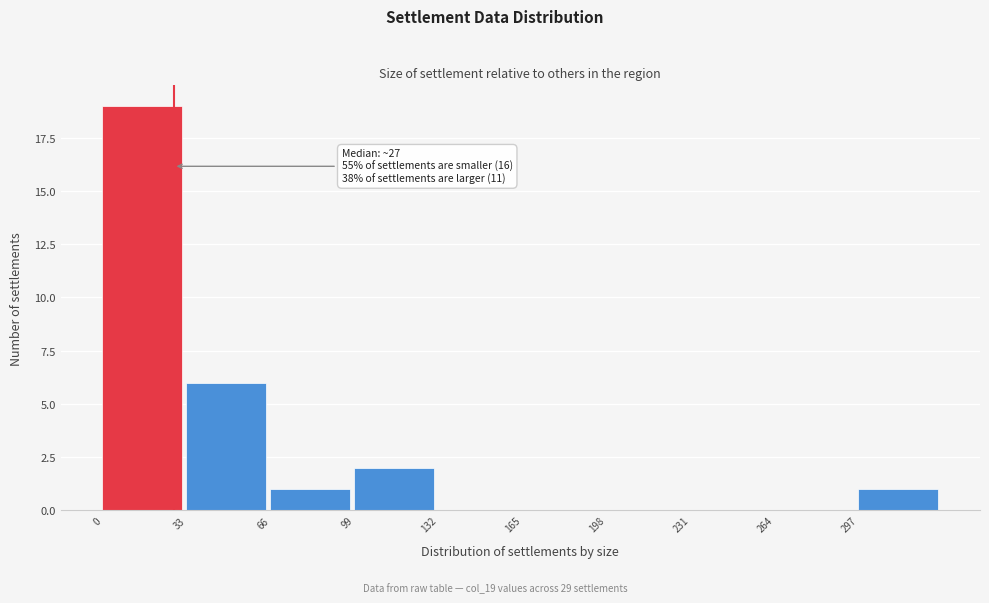

Which range on the x-axis has the tallest bar?

0 to 33